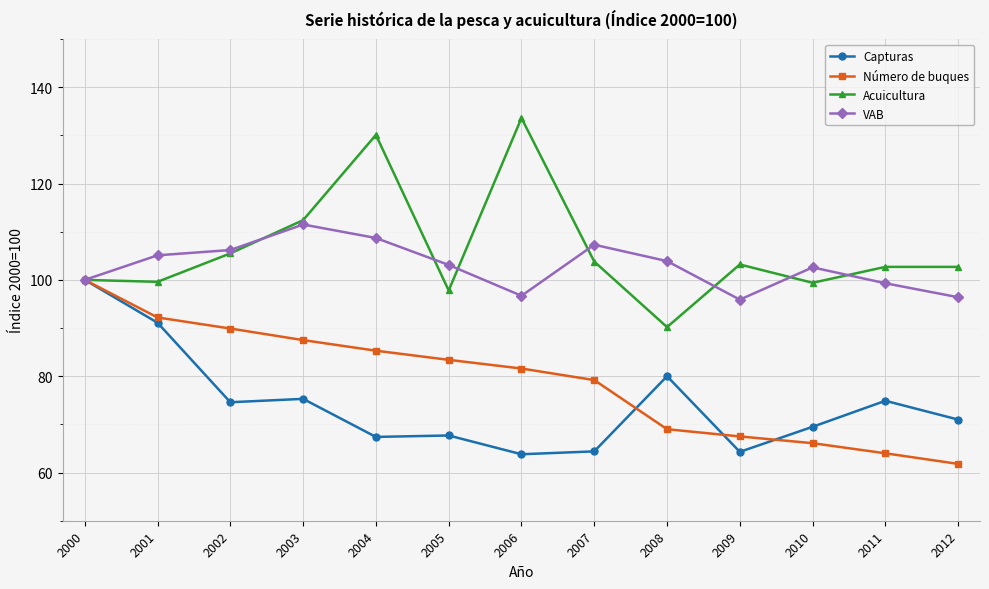

At which category is the sum across all series the highest?

2000